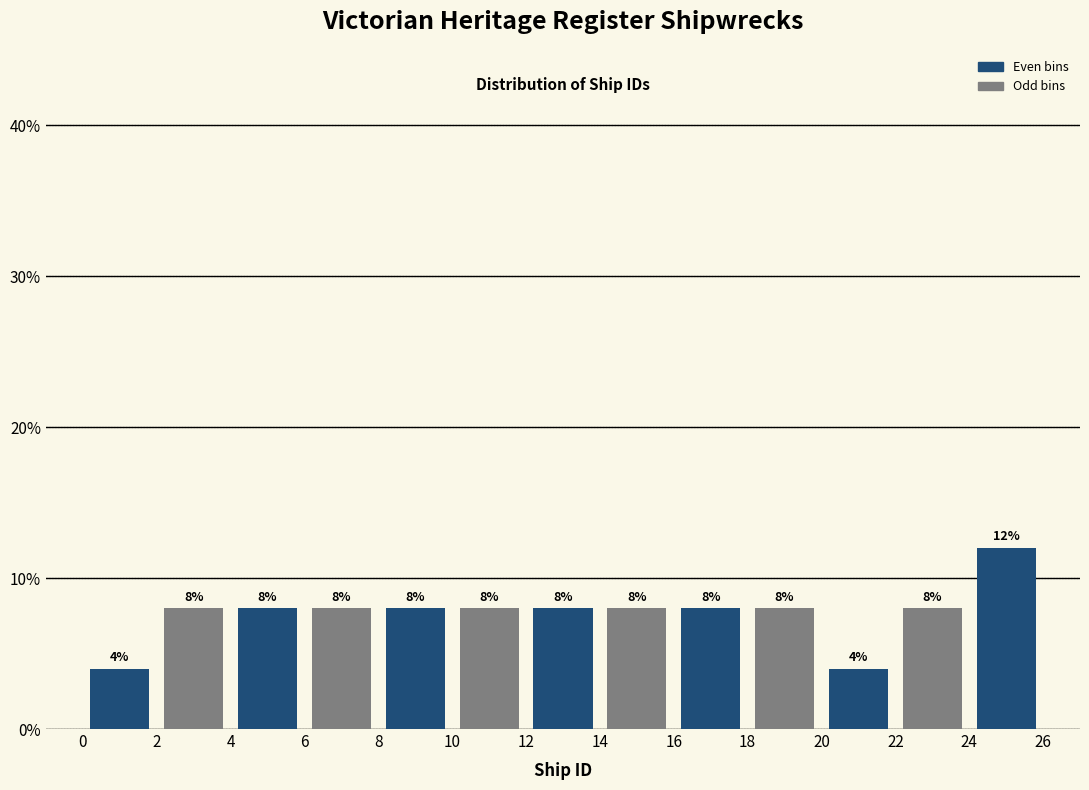

How tall is the bar that spans 22 to 24 on the x-axis?

8